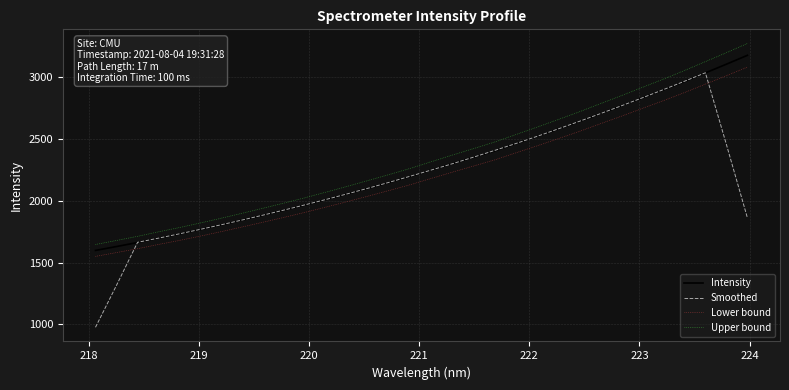

Does the chart have visible grid lines?

Yes